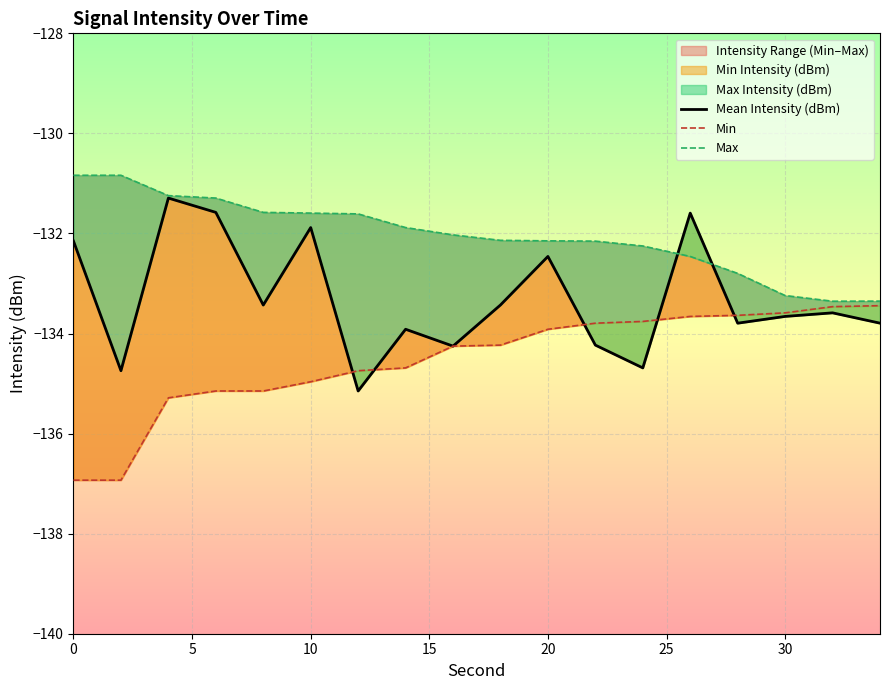

What is the value of the Min point at the 17th from the left?

-133.5